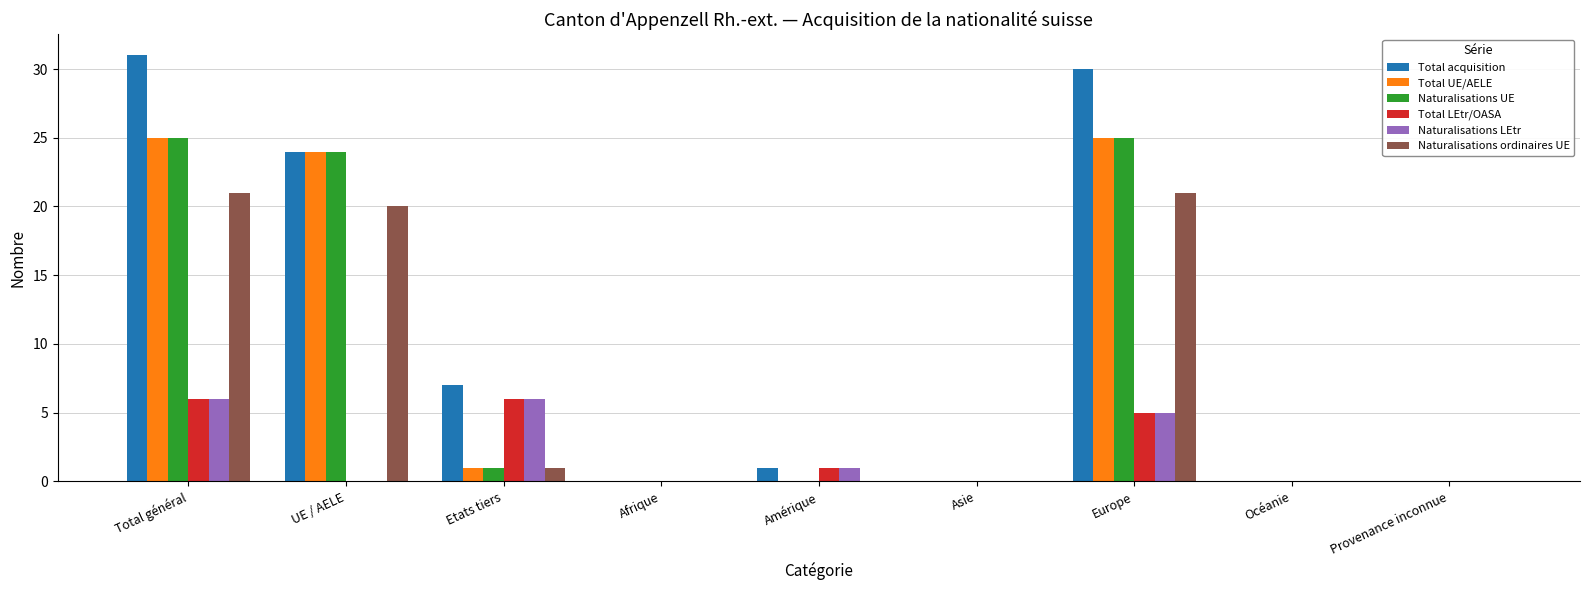

Between Europe and Provenance inconnue, which series saw the biggest shift?

Total acquisition